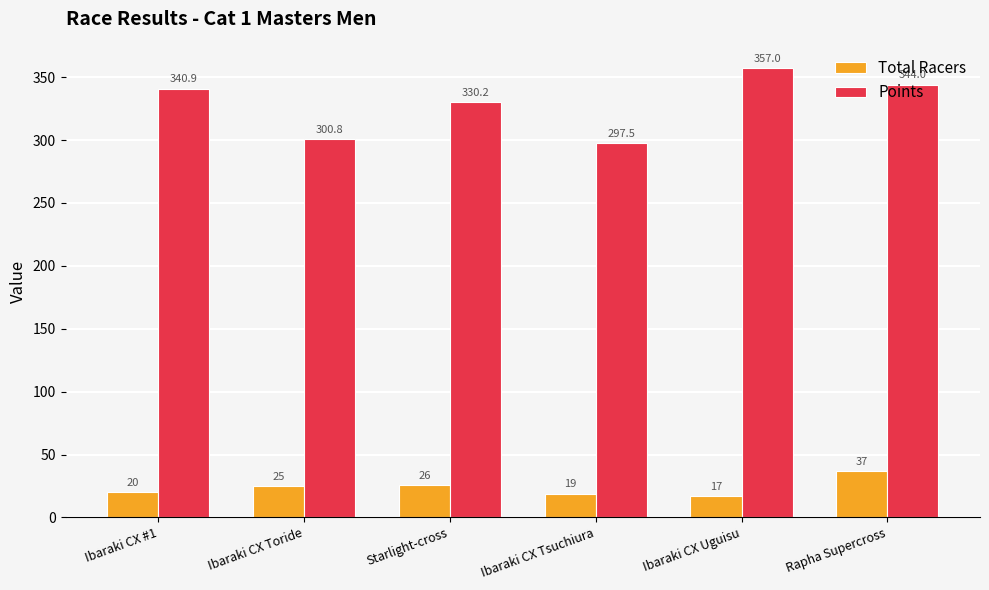

List the series in order of their overall mean, highest first.

Points, Total Racers